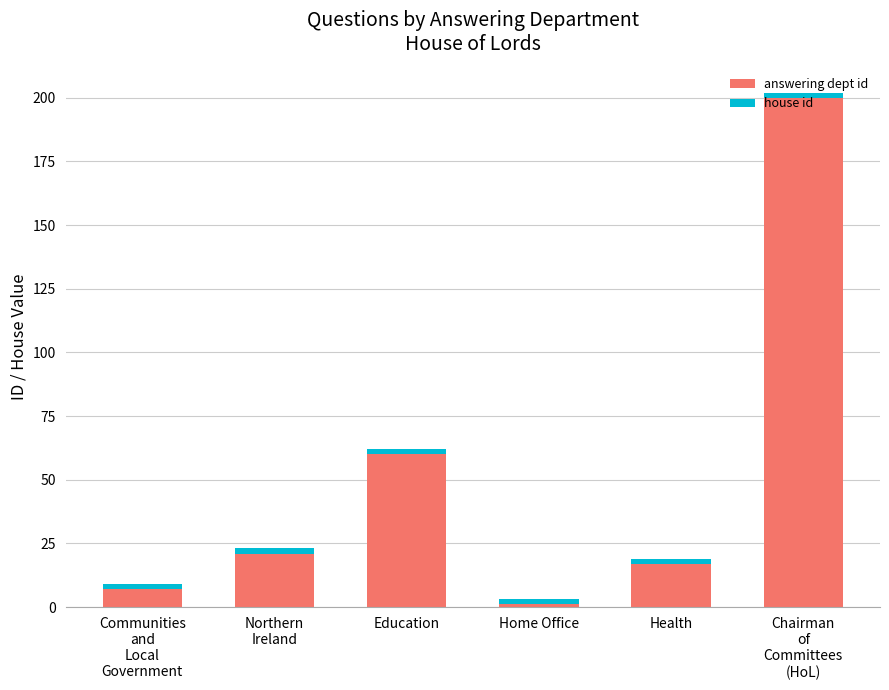

What is the maximum value for answering dept id?

200